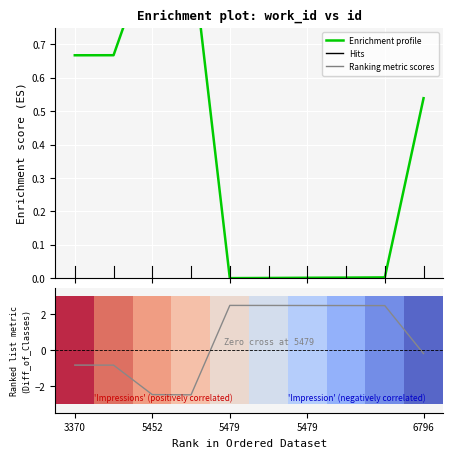

What is the lowest value of the Ranking metric scores series?

-2.5